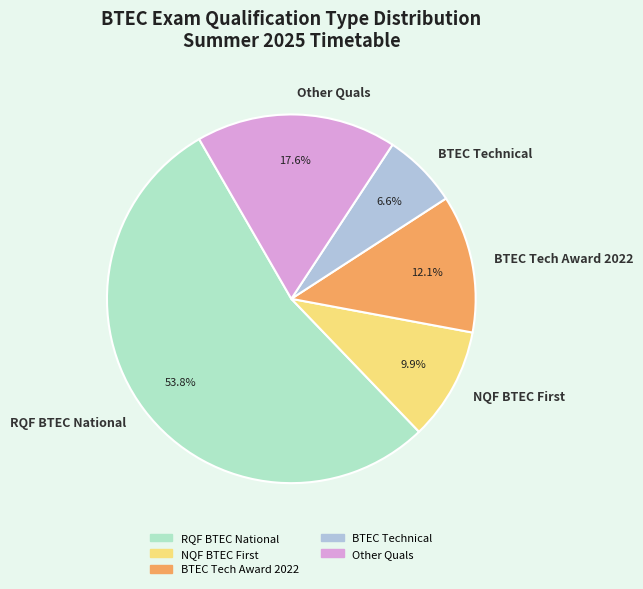

How many slices are in this pie chart?

5